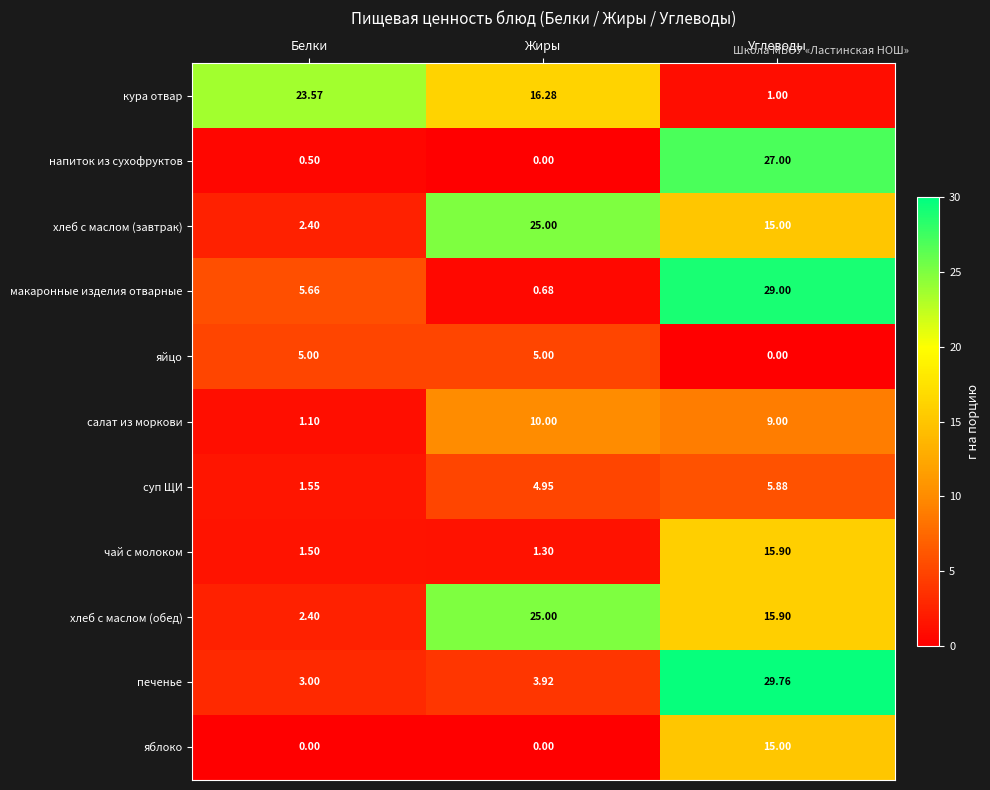

Which series has the largest total across all categories?

хлеб с маслом (обед)